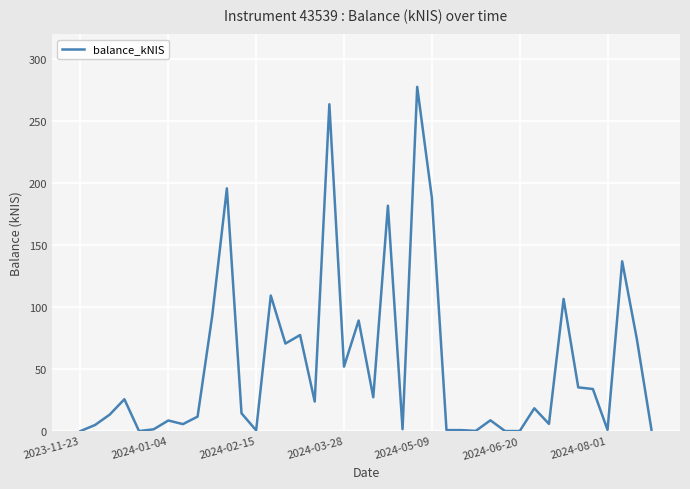

What is the maximum value shown in the chart?

277.7